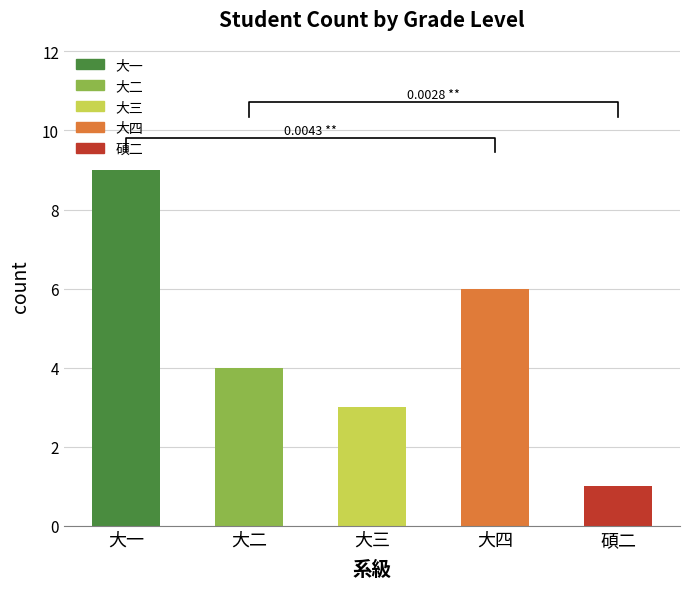

What is the smallest value displayed?

1